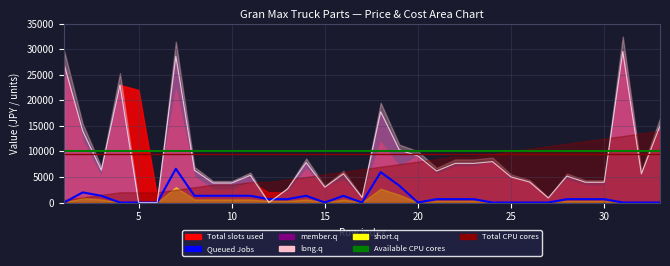

At which category does Total slots used (本体価格) reach its first local peak?

4